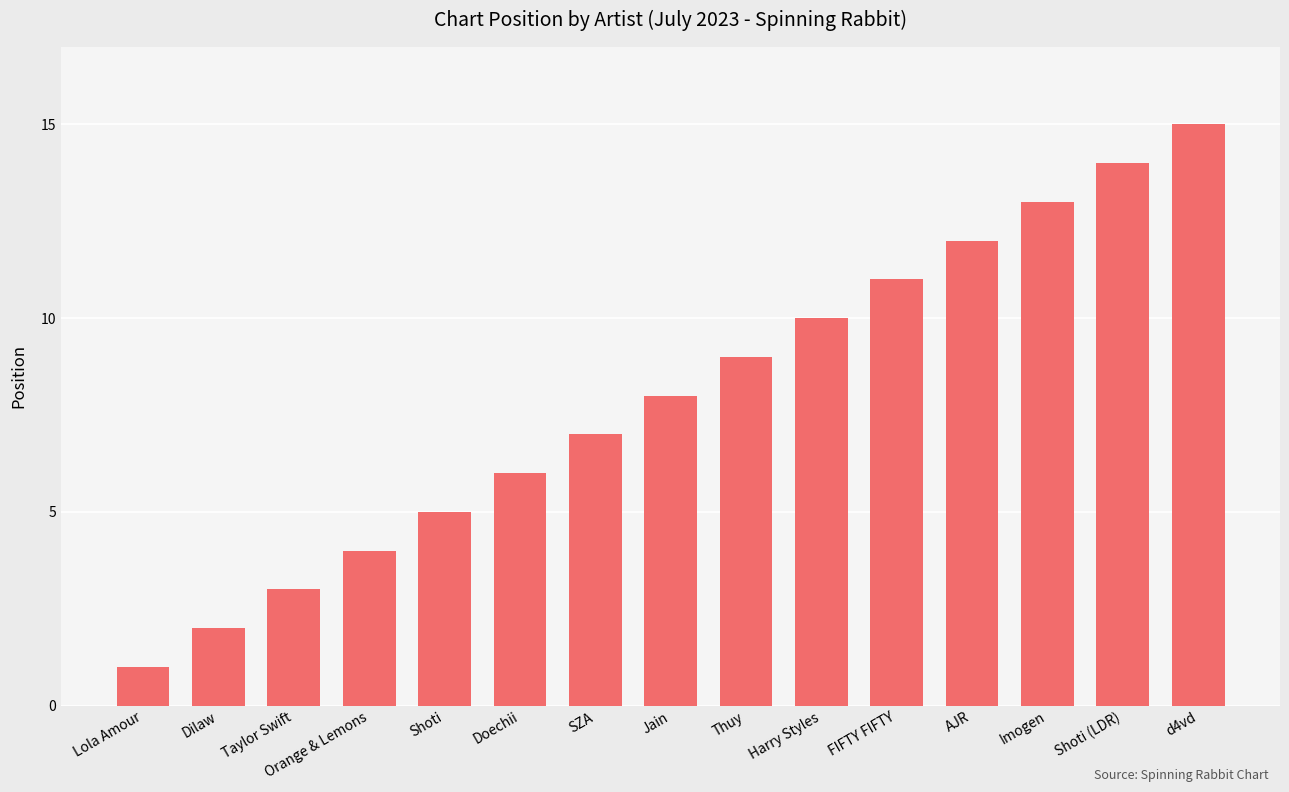

What is the label of the 14th bar from the left?

Shoti (LDR)